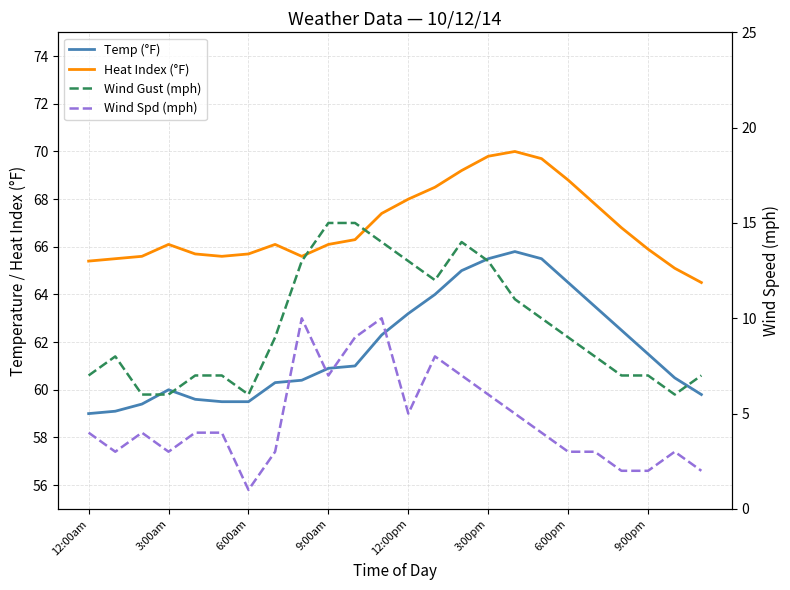

What is the value of the Wind Spd (mph) point at the 11th from the left?

9.0